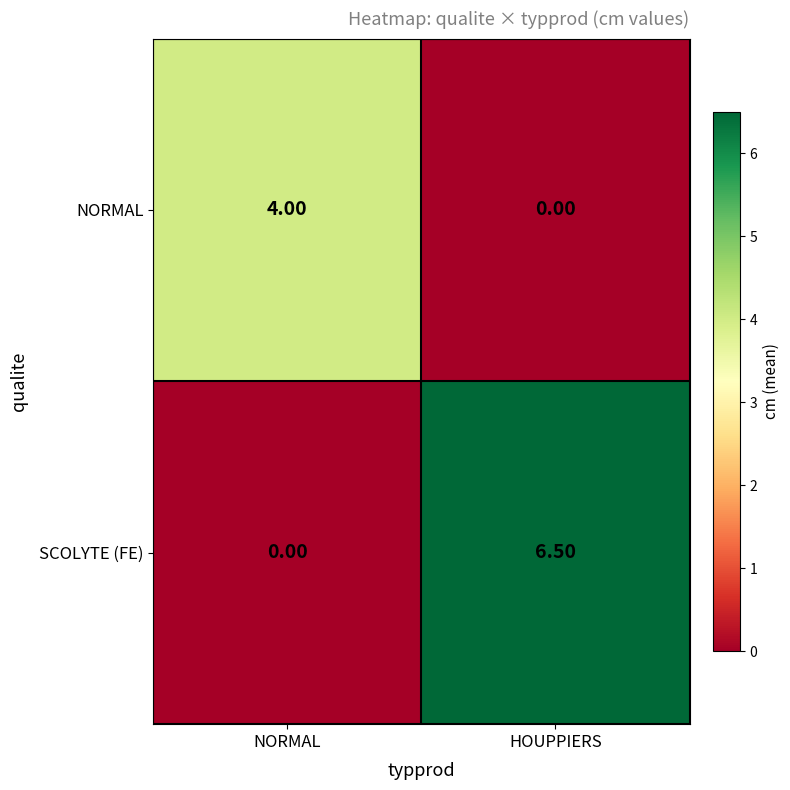

How many data points in SCOLYTE (FE) are less than 6?

1